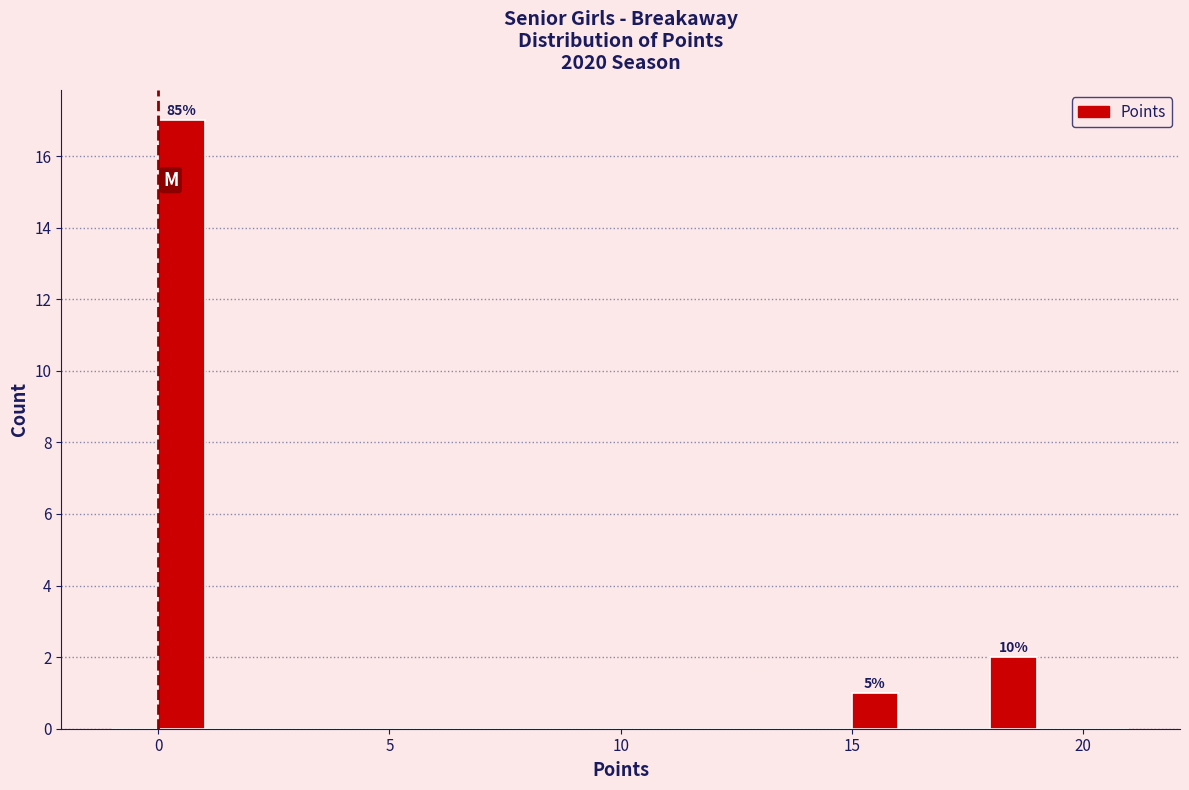

Around what value on the x-axis is the tallest bar? Give the approximate position of its centre, as read against the axis.

0.5